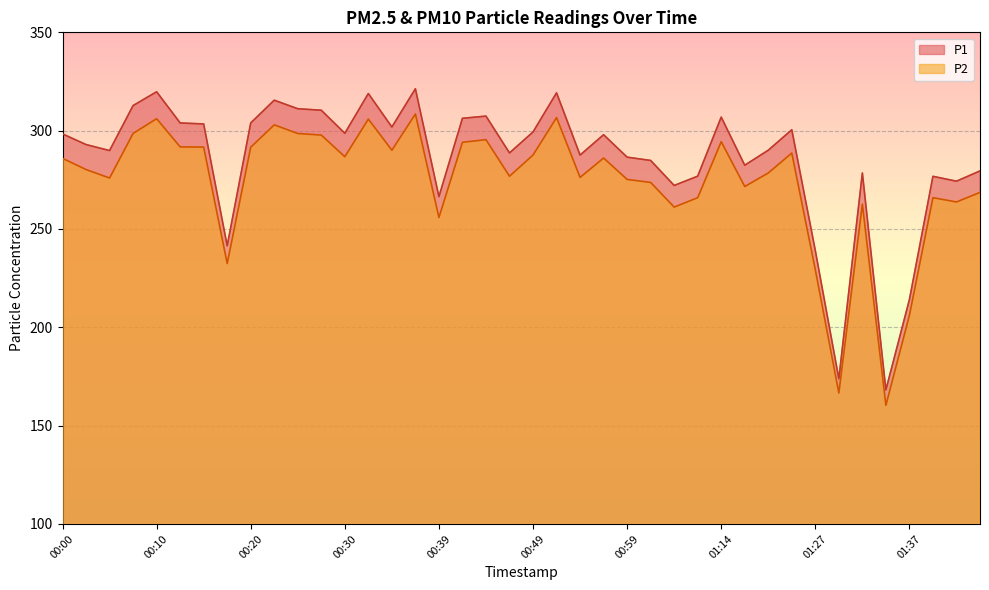

Does the chart display data point markers on the line(s)?

No